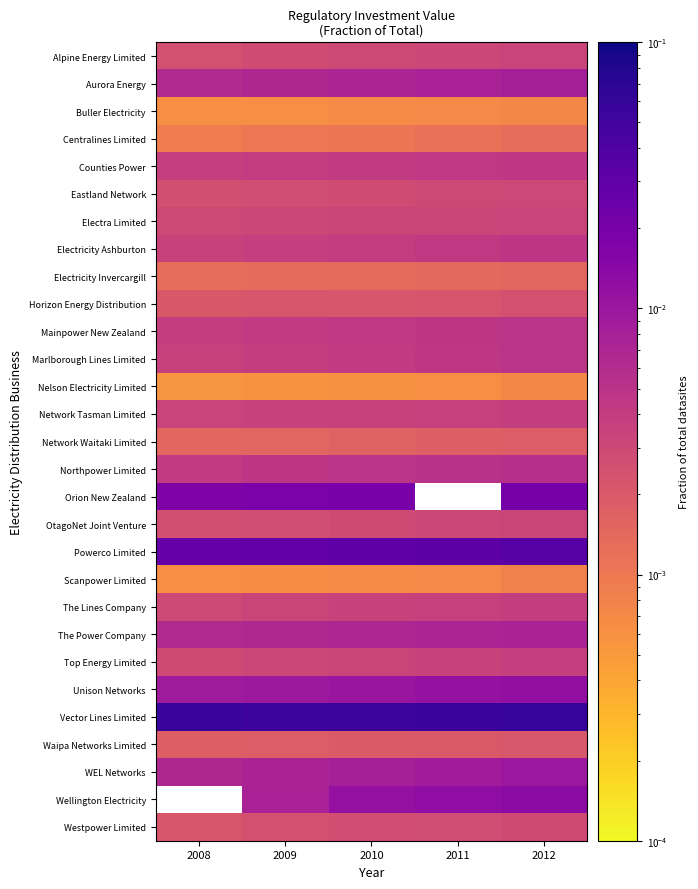

Is the value of Buller Electricity at 2008 greater than the value of Top Energy Limited at 2011?

No